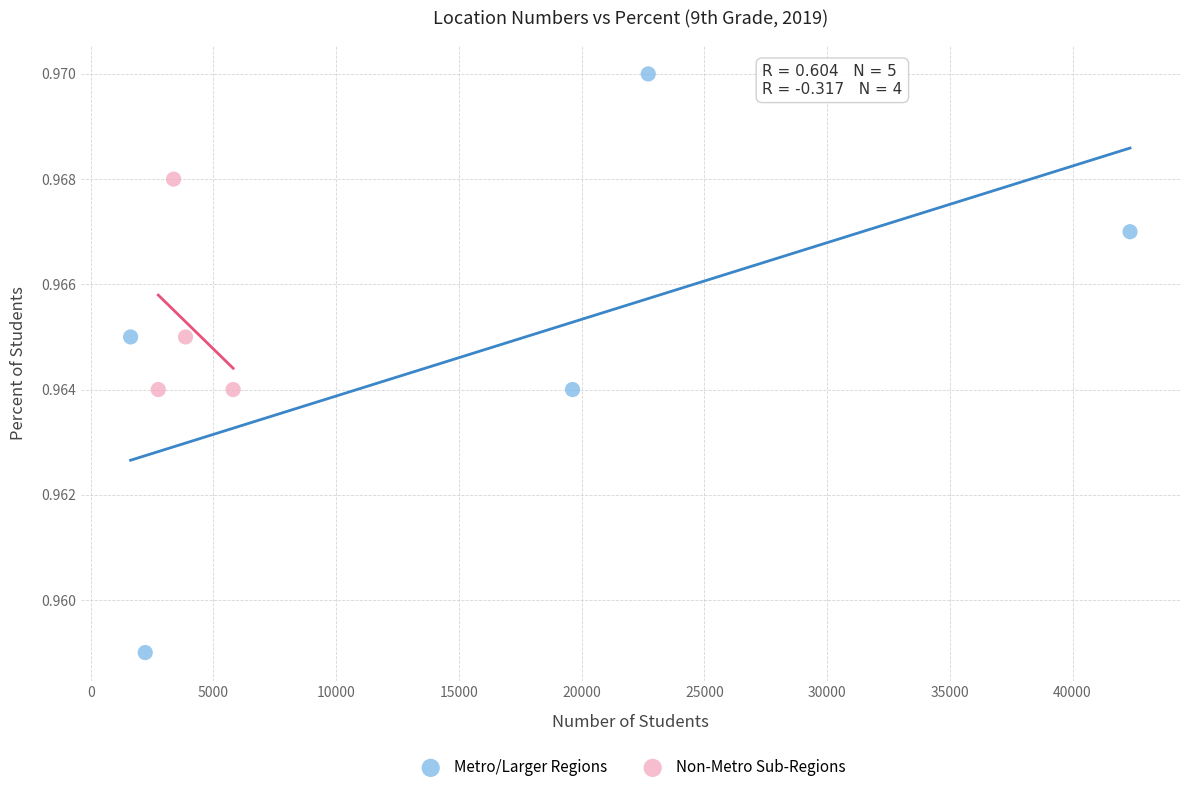

What are all the series names shown in the legend?

Metro/Larger Regions, Non-Metro Sub-Regions